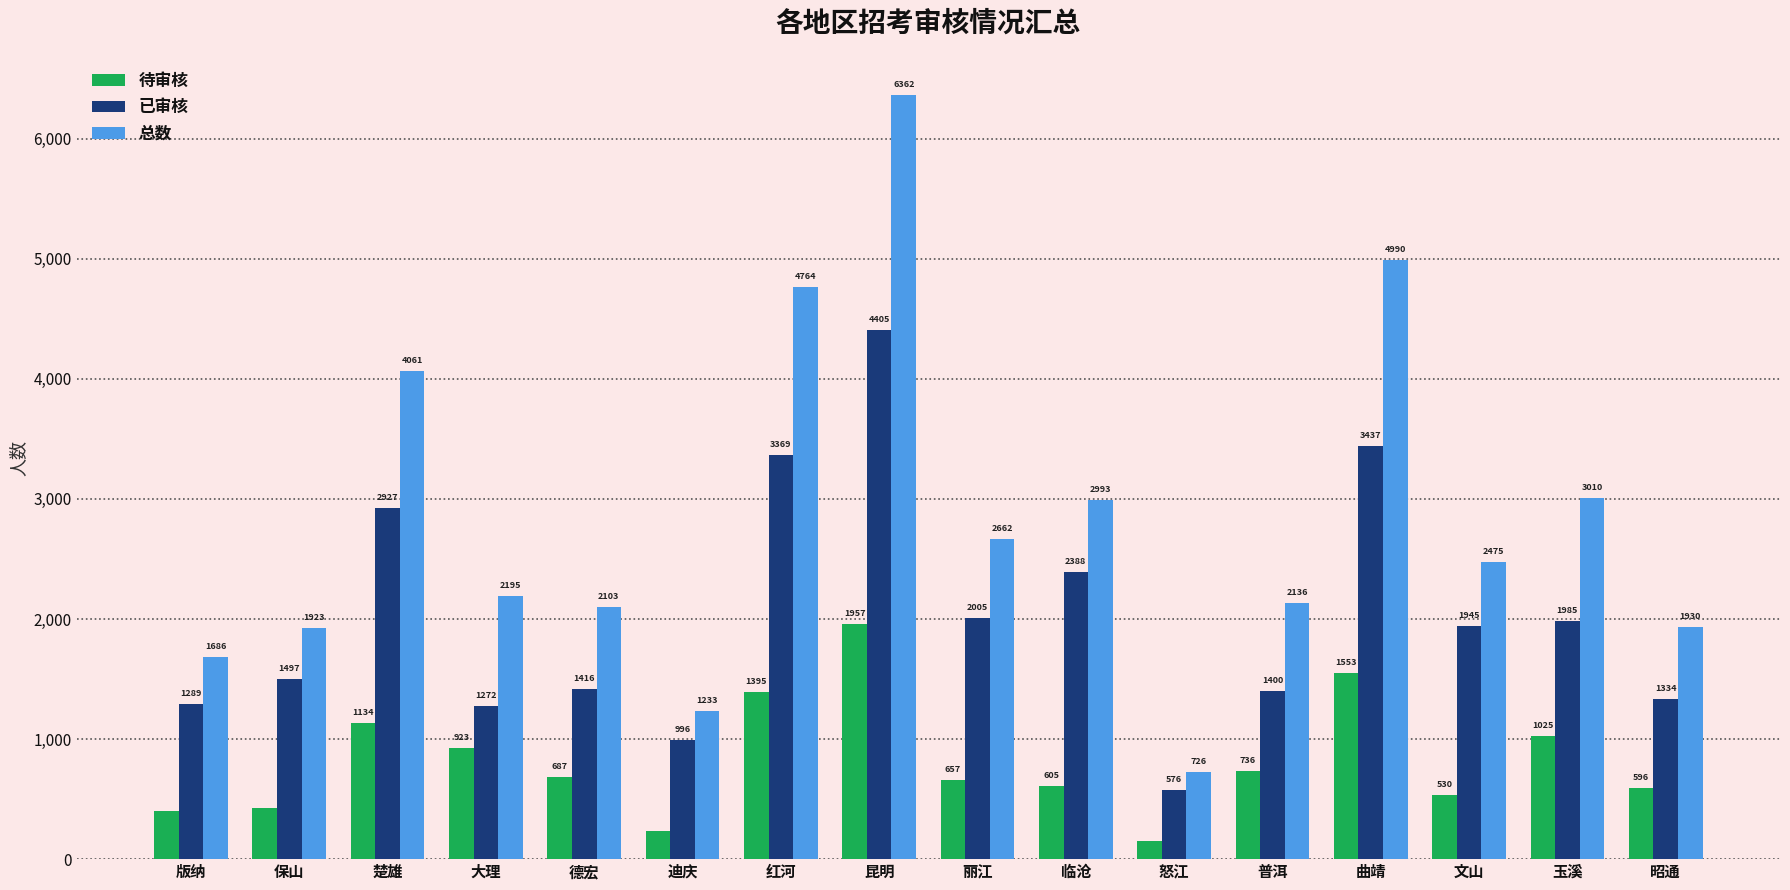

What is the total value across all series at 丽江?

5324